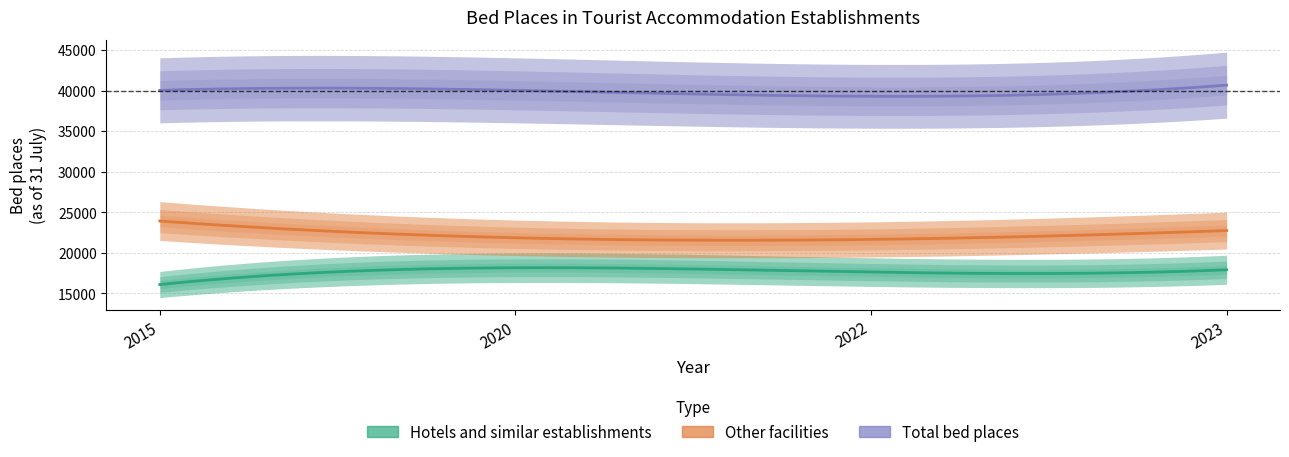

Does the chart have visible grid lines?

Yes